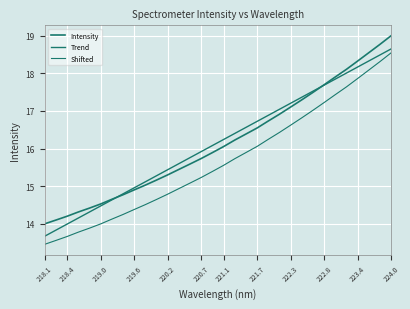

Which series has the widest spread of values?

Shifted